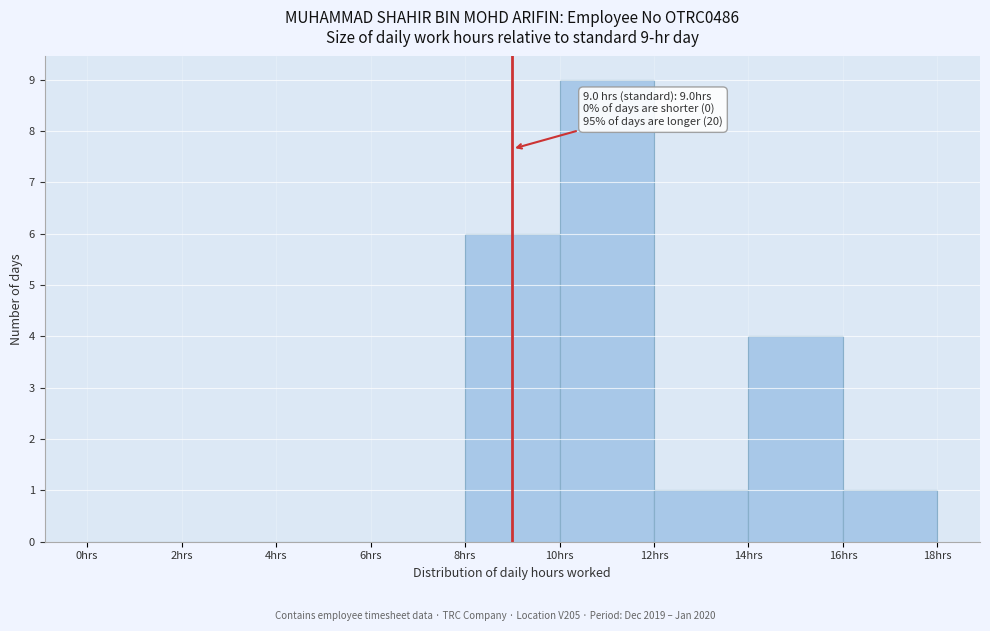

Which range on the x-axis has the tallest bar?

10 to 12